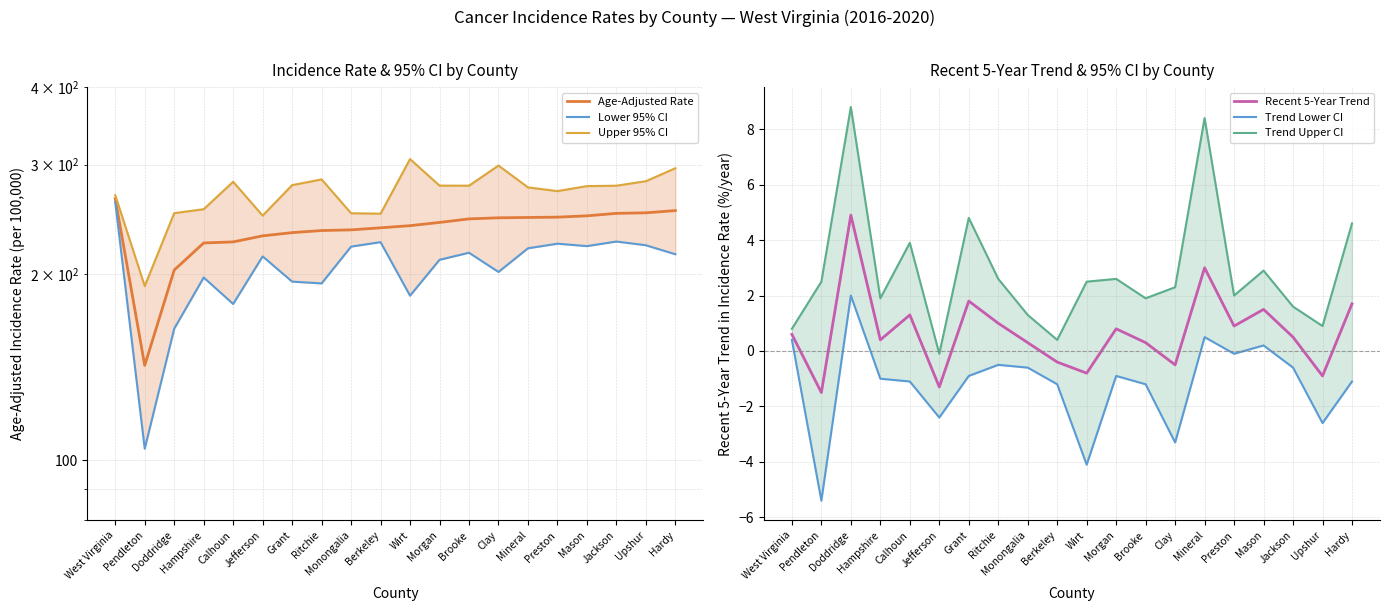

How many lines are shown in the chart?

6